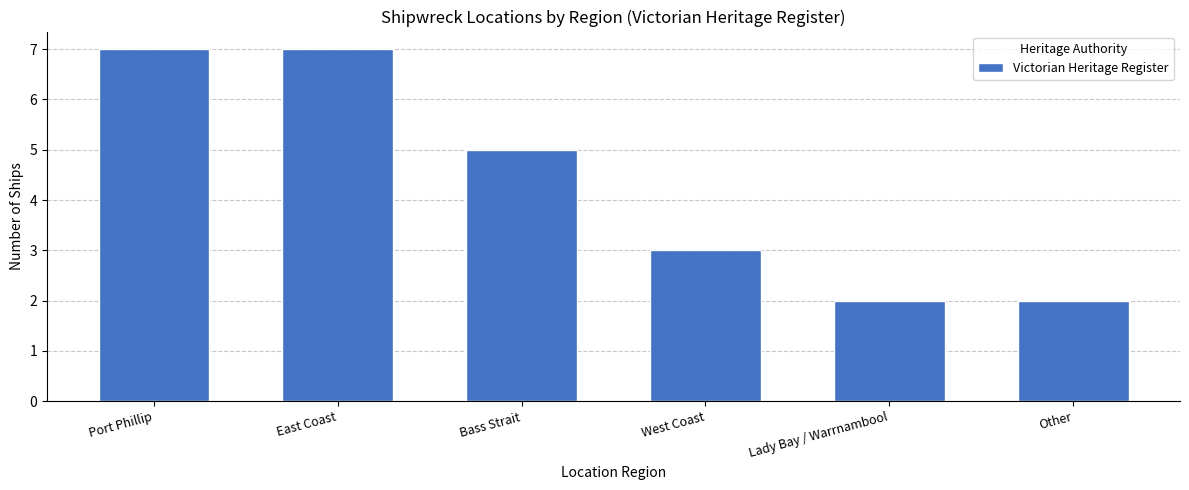

What value does the data have at East Coast?

7